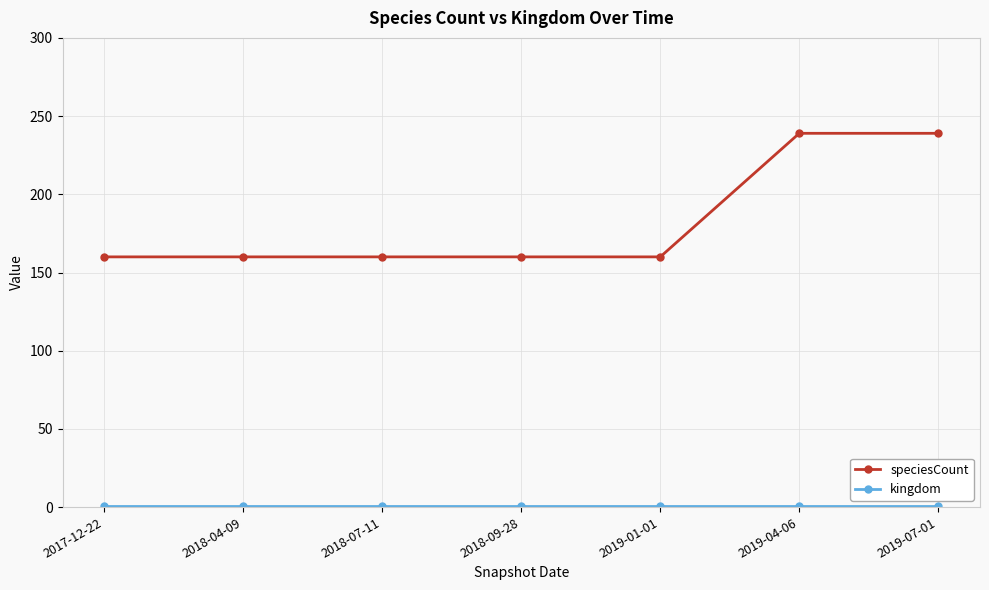

What is the average value of the speciesCount series?

183